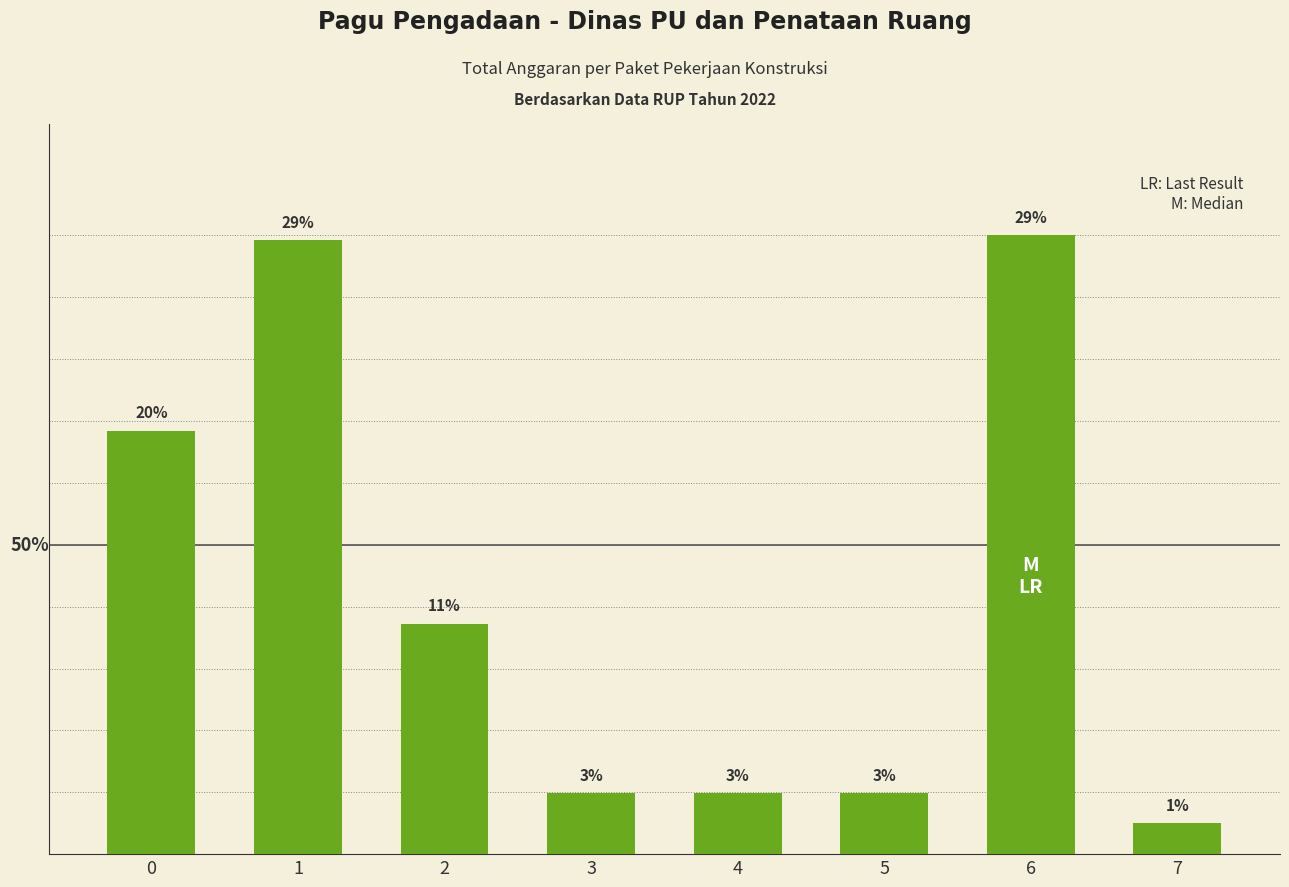

Between 1 and 2, which is larger?

1